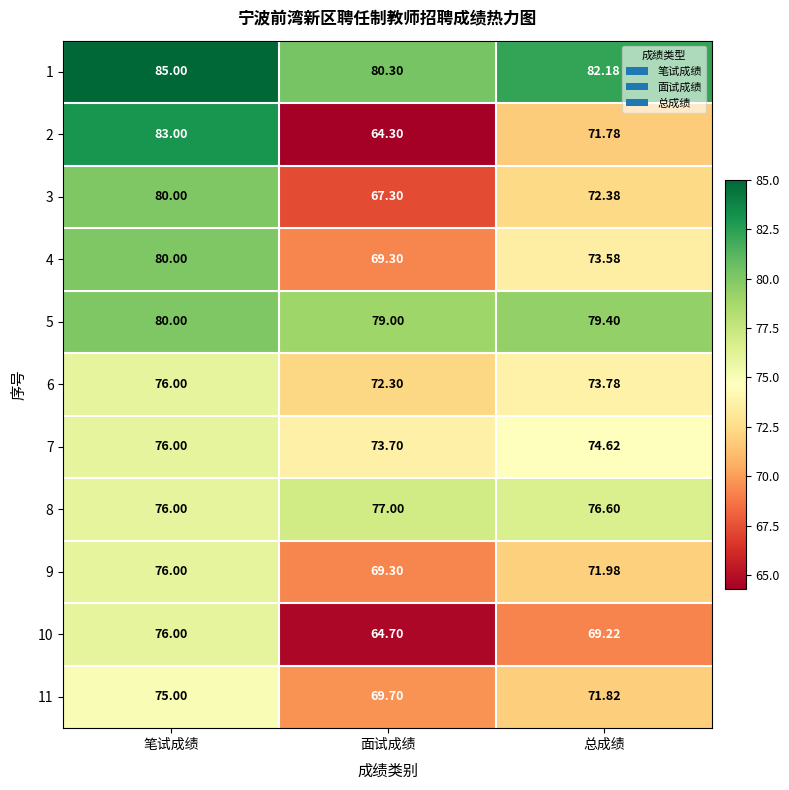

Which series changed the most between 笔试成绩 and 面试成绩?

2